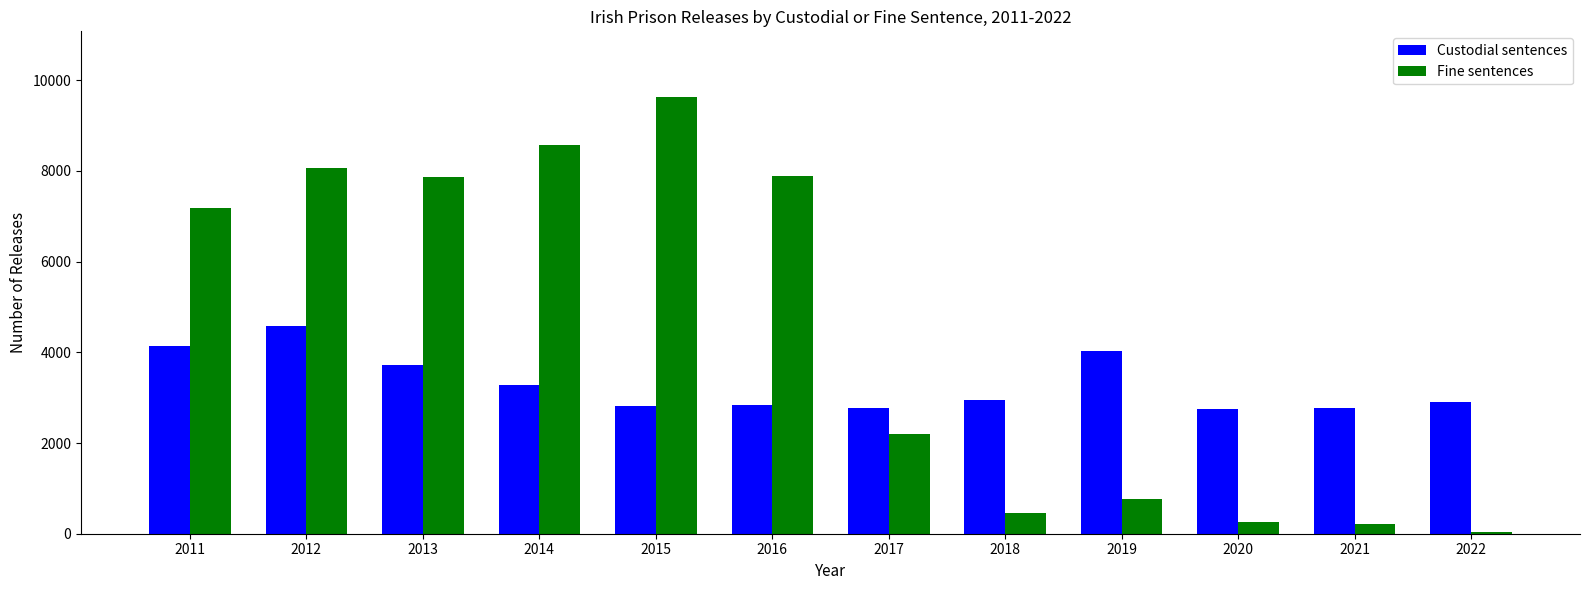

Rank the series by their maximum value, from lowest to highest.

Custodial sentences, Fine sentences